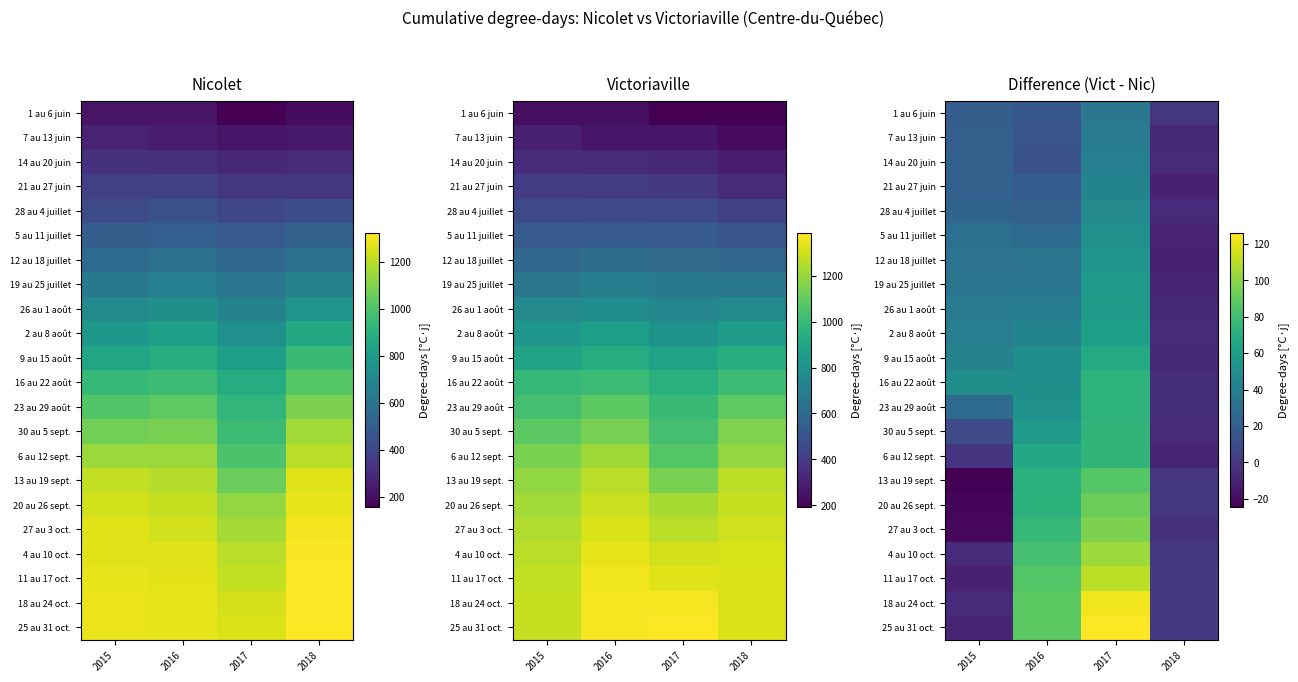

How many values in 9 au 15 août are above zero?

3